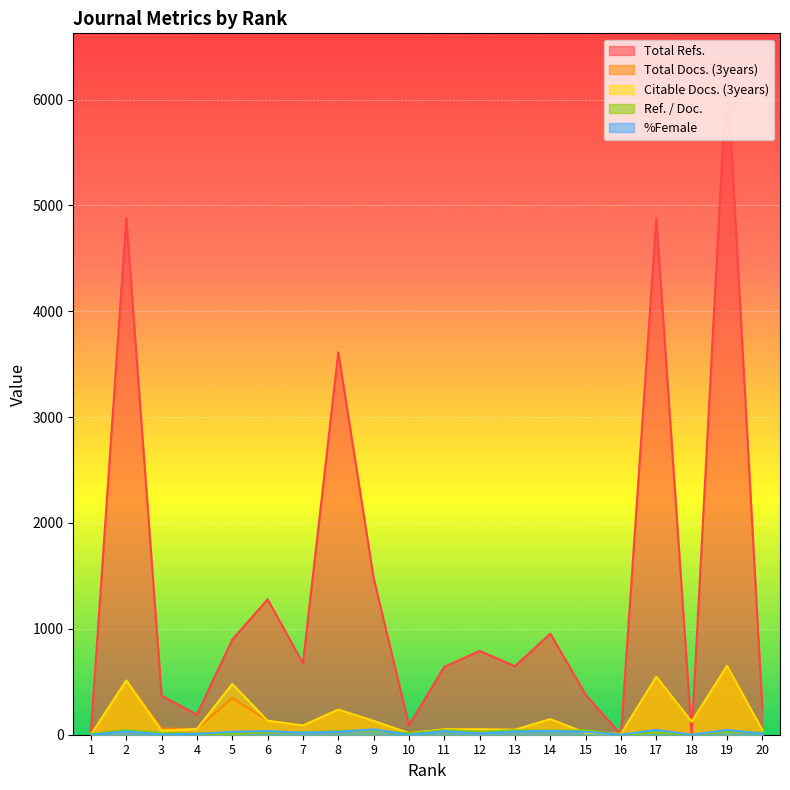

What is the difference between the maximum and minimum values in the Ref. / Doc. series?

45.6